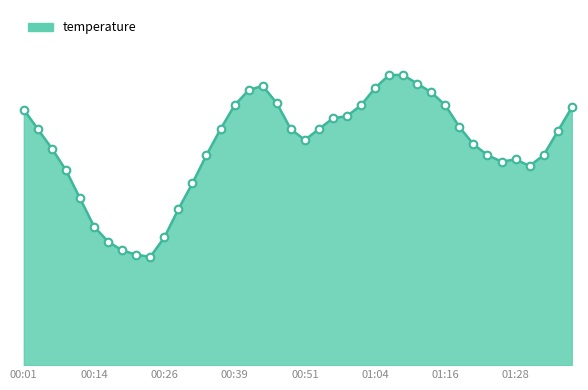

Does the chart have visible grid lines?

No